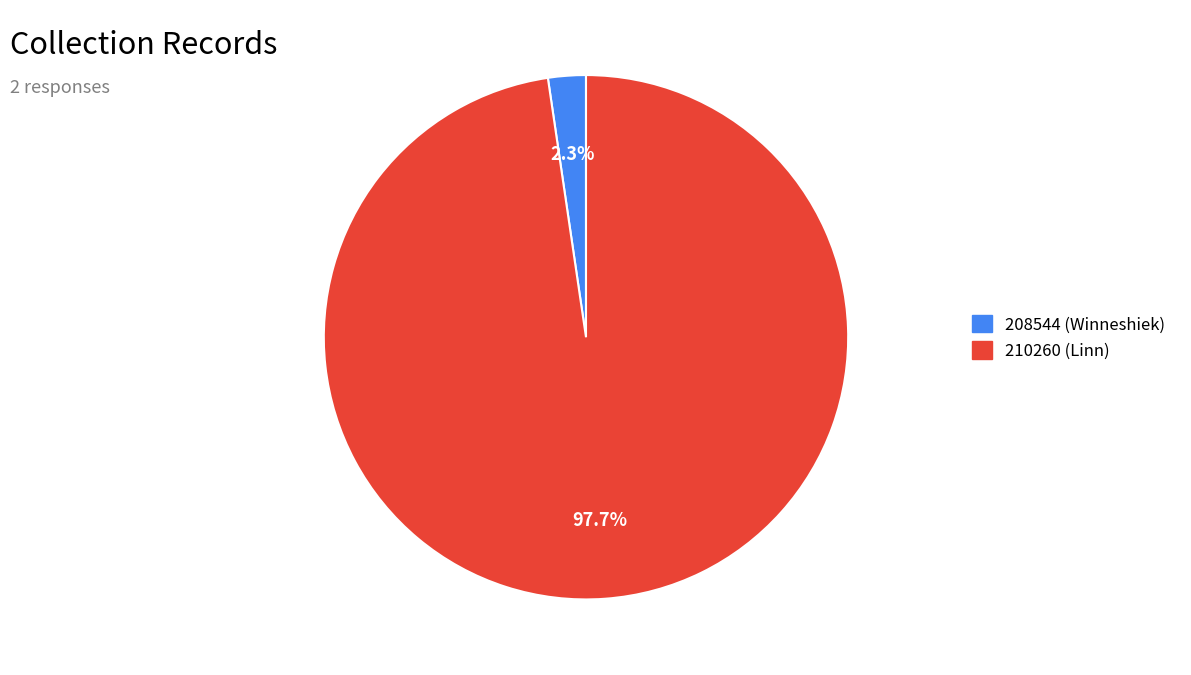

Do 208544 and 210260 together represent more than half of the pie?

Yes